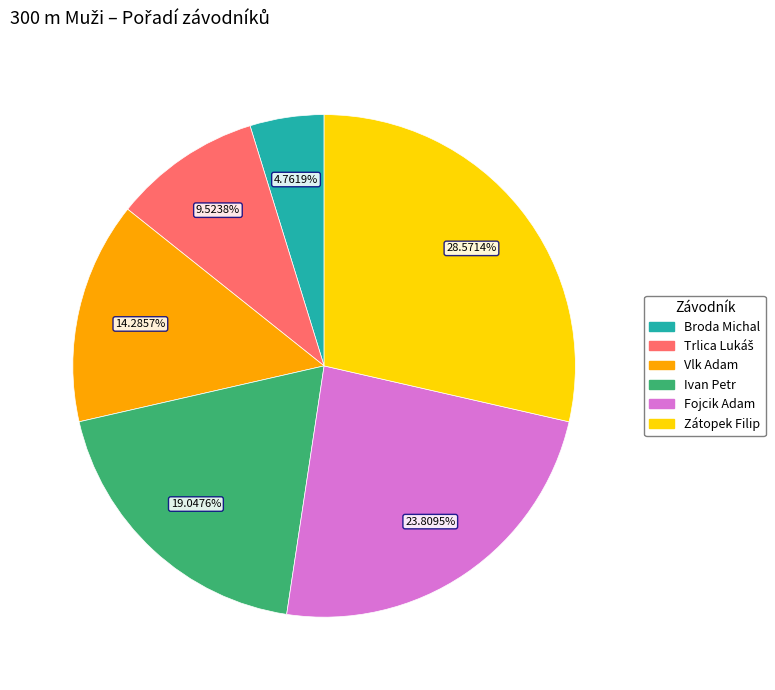

To the nearest percent, what is the average slice percentage?

17%